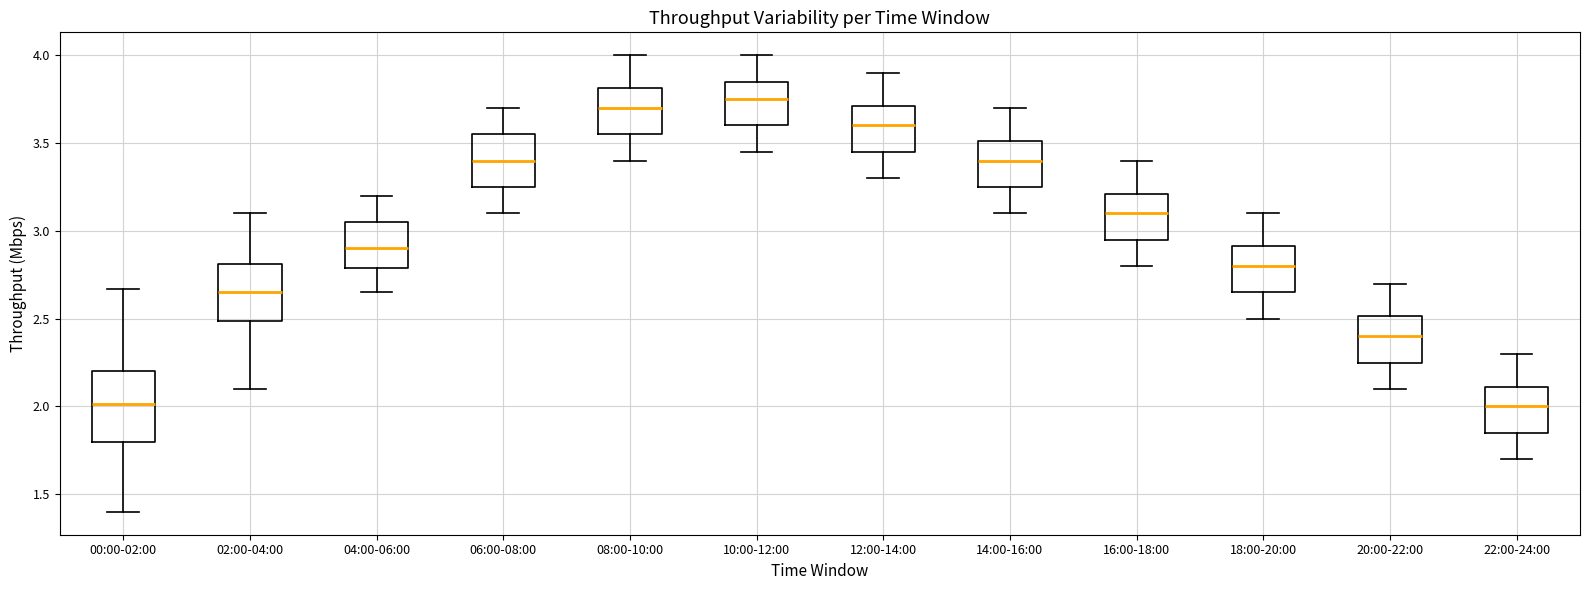

Reading left to right, transcribe this box plot: for each box, give where its median line is, the range the box spans, and where its two whiskers end, as read against the y-axis. The values are not printed on the chart, so give them approximately, as read against the axis.

00:00-02:00: median 2.00, box 1.80 to 2.20, whiskers 1.40 to 2.65
02:00-04:00: median 2.65, box 2.50 to 2.80, whiskers 2.10 to 3.10
04:00-06:00: median 2.90, box 2.80 to 3.05, whiskers 2.65 to 3.20
06:00-08:00: median 3.40, box 3.25 to 3.55, whiskers 3.10 to 3.70
08:00-10:00: median 3.70, box 3.55 to 3.80, whiskers 3.40 to 4.00
10:00-12:00: median 3.75, box 3.60 to 3.85, whiskers 3.45 to 4.00
12:00-14:00: median 3.60, box 3.45 to 3.70, whiskers 3.30 to 3.90
14:00-16:00: median 3.40, box 3.25 to 3.50, whiskers 3.10 to 3.70
16:00-18:00: median 3.10, box 2.95 to 3.20, whiskers 2.80 to 3.40
18:00-20:00: median 2.80, box 2.65 to 2.90, whiskers 2.50 to 3.10
20:00-22:00: median 2.40, box 2.25 to 2.50, whiskers 2.10 to 2.70
22:00-24:00: median 2.00, box 1.85 to 2.10, whiskers 1.70 to 2.30